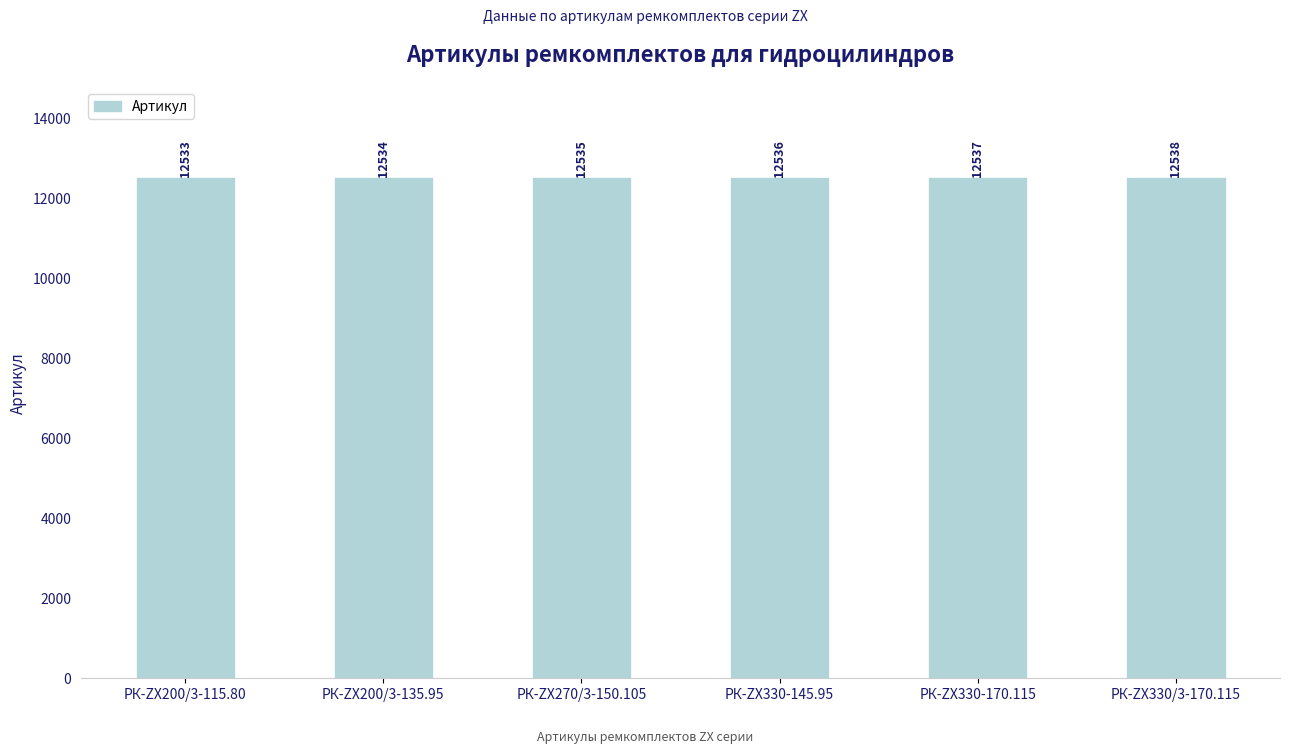

What is the value of the 6th bar from the left?

12538